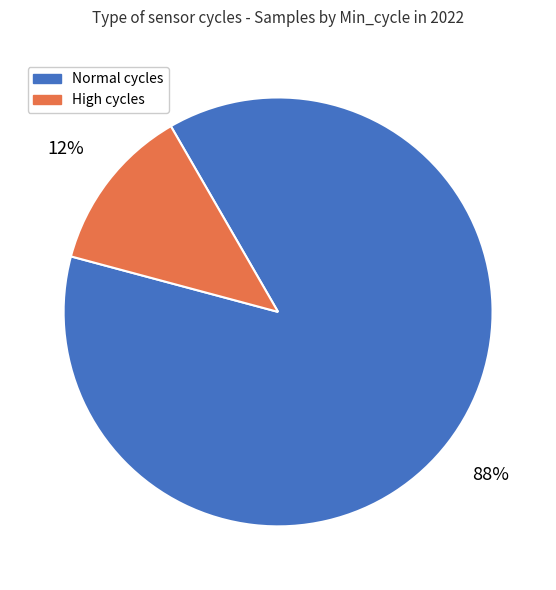

Is there any slice that represents more than half of the pie?

Yes